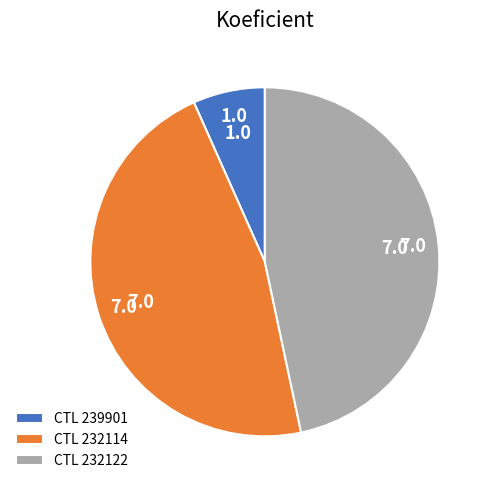

True or false: CTL 232114 accounts for 34% of the total.

False